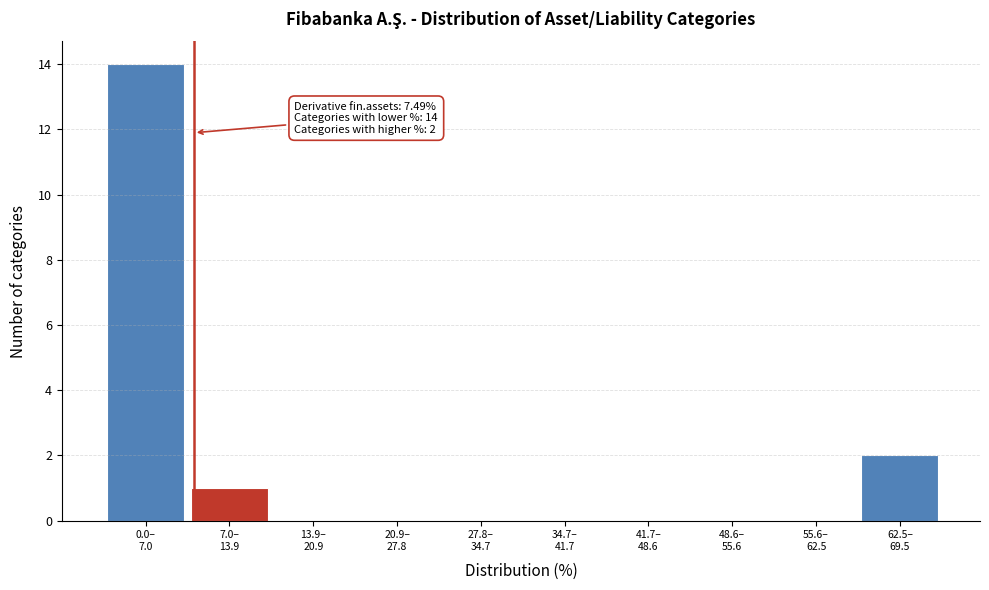

What is the sum of all values?

17